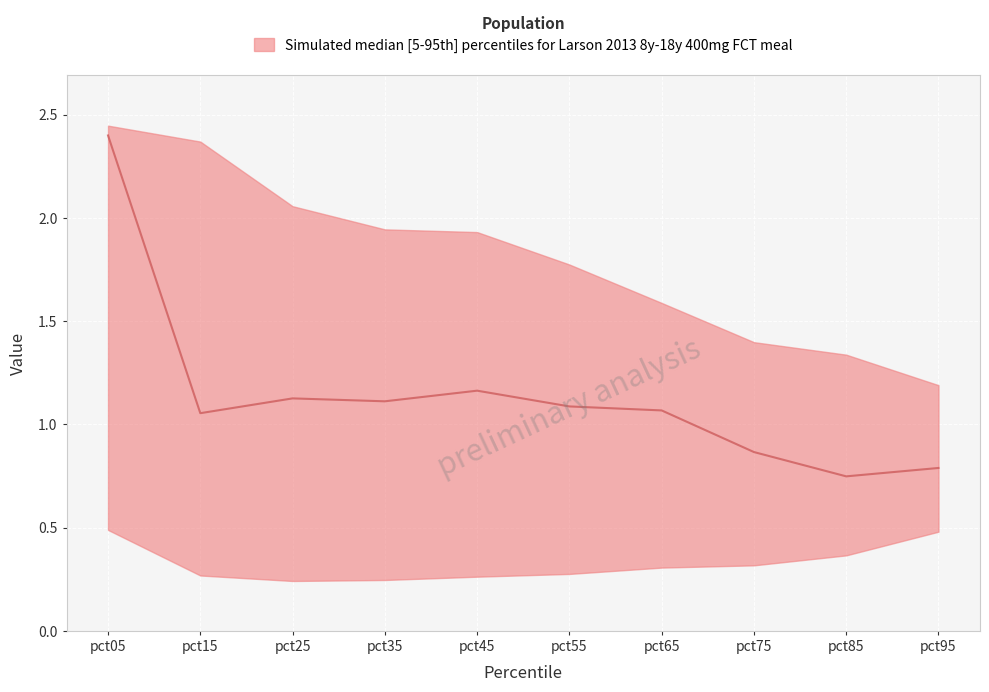

At which category is the sum across all series the highest?

pct05